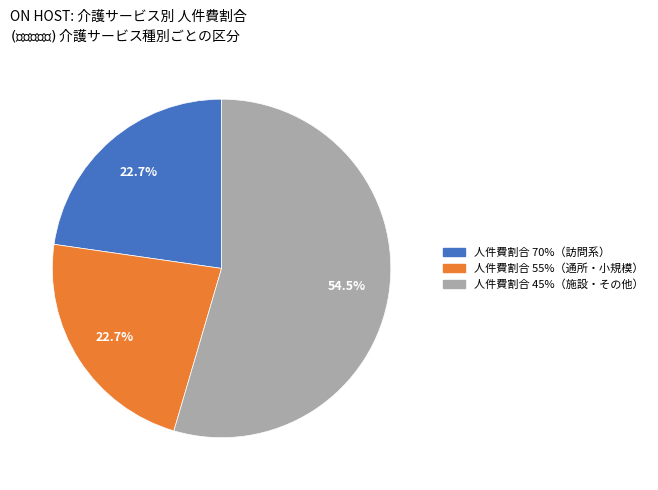

To the nearest percent, what is the difference between the largest and smallest slice percentages?

32%